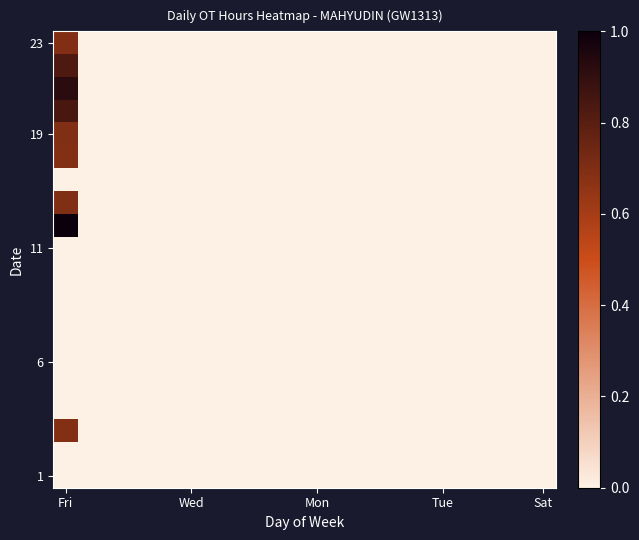

Count the number of data series in this chart.

20